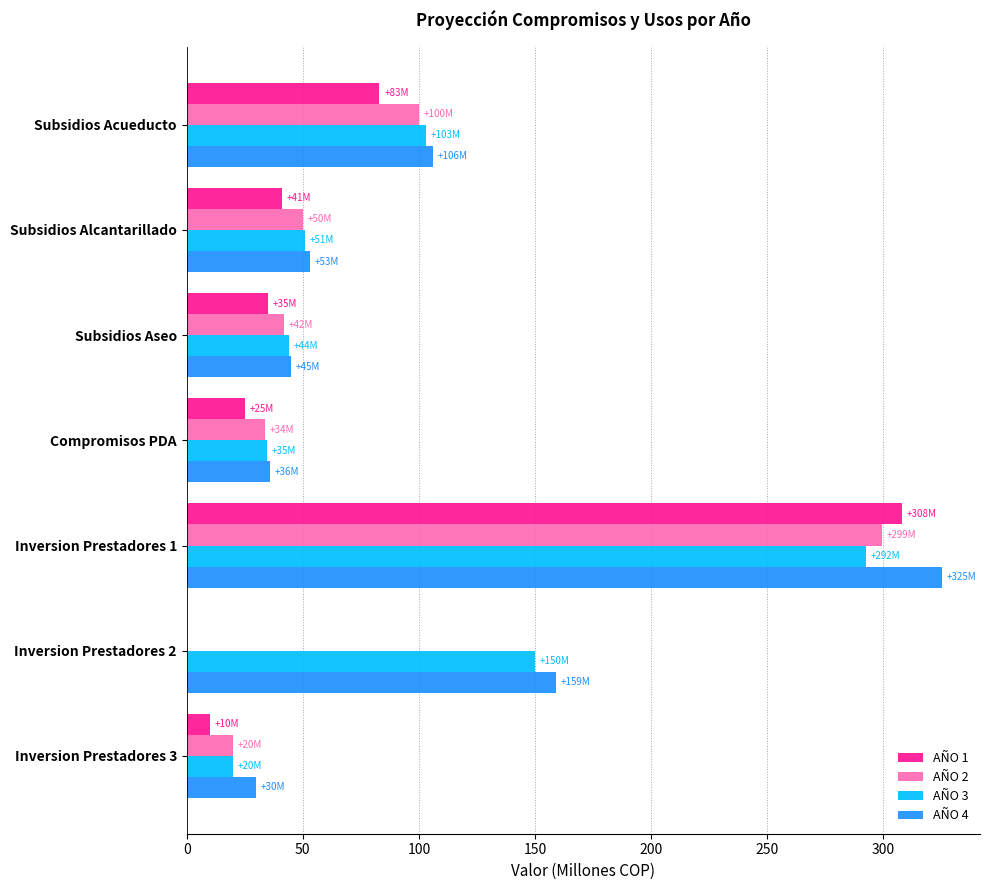

What is the highest value of the AÑO 3 series?

292.4